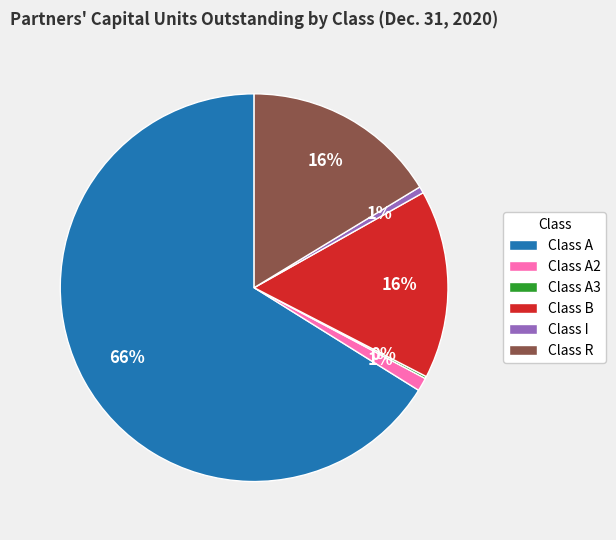

To the nearest percent, what is the difference between the Class B and Class A2 slice percentages?

15%